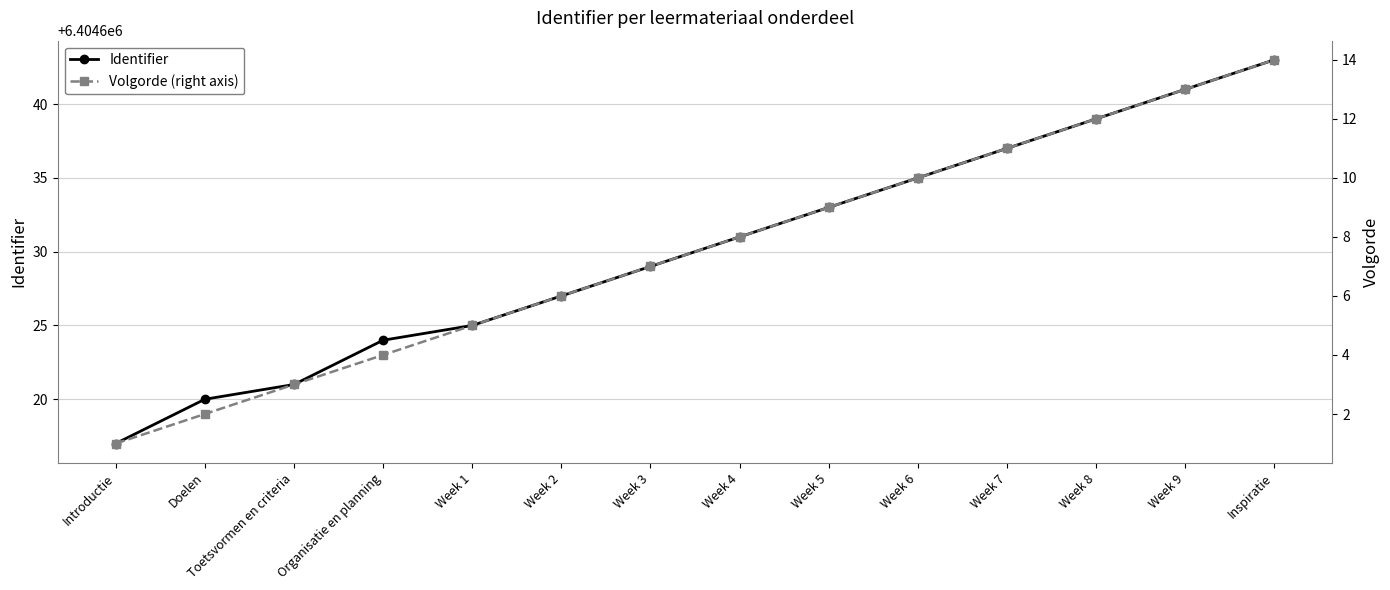

What is the spread (max minus min) of values at Week 9?

6404628